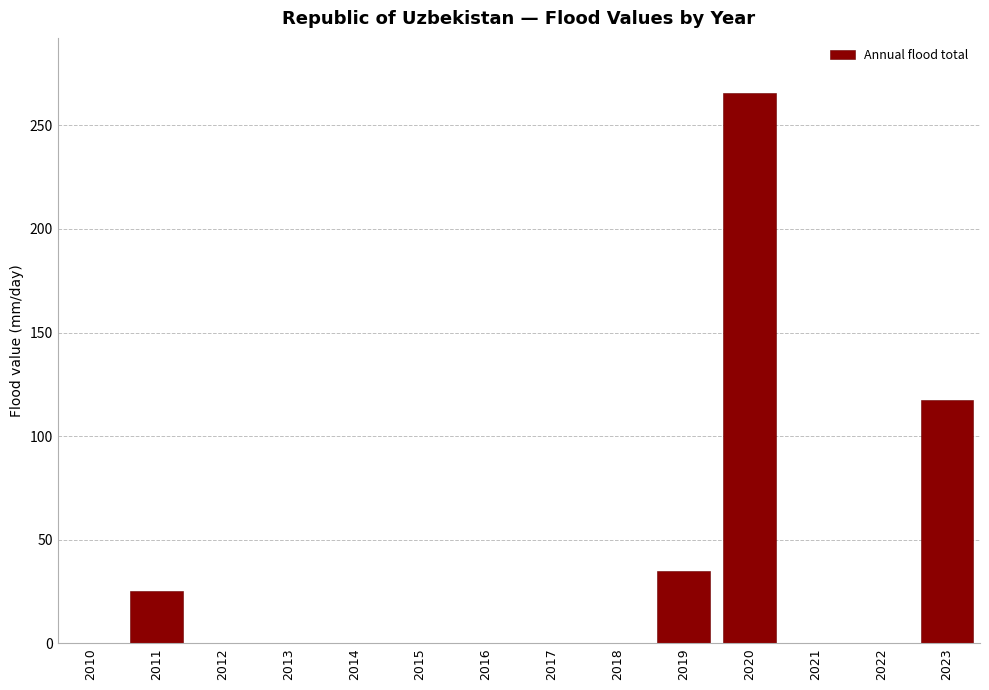

What is the sum of all values?

443.8